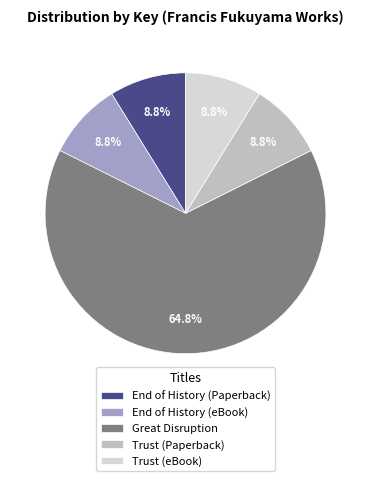

Is it true that Great Disruption is 65% of the pie?

True